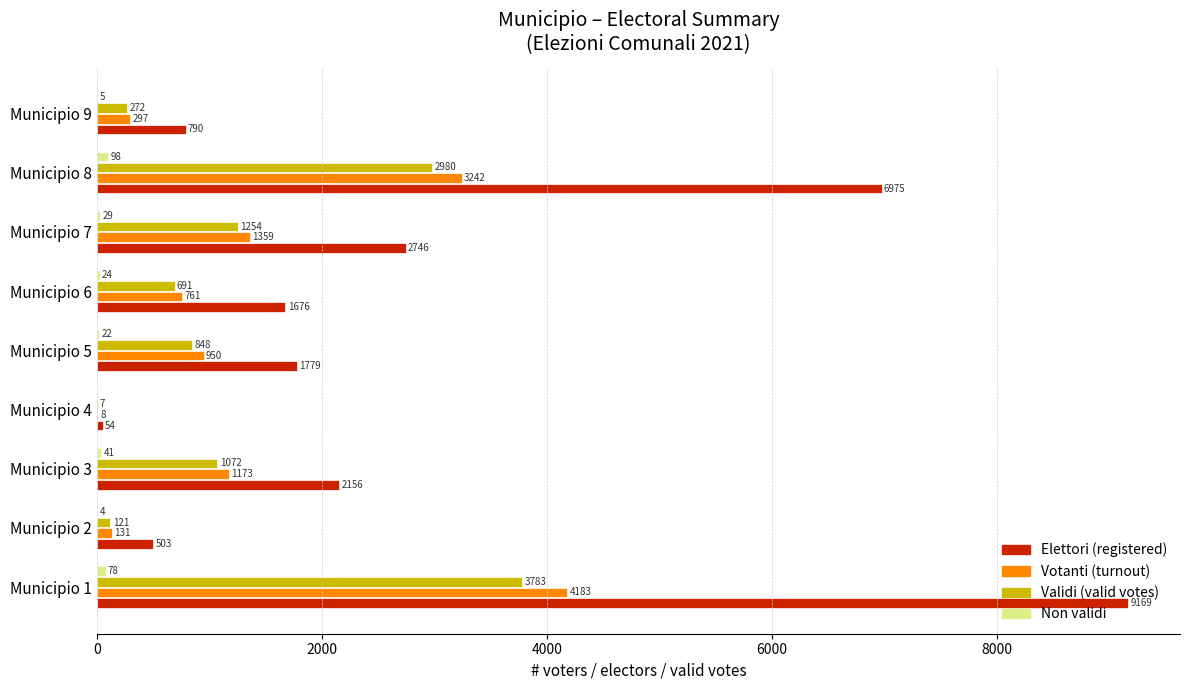

What is the total value across all series at Municipio 4?

69